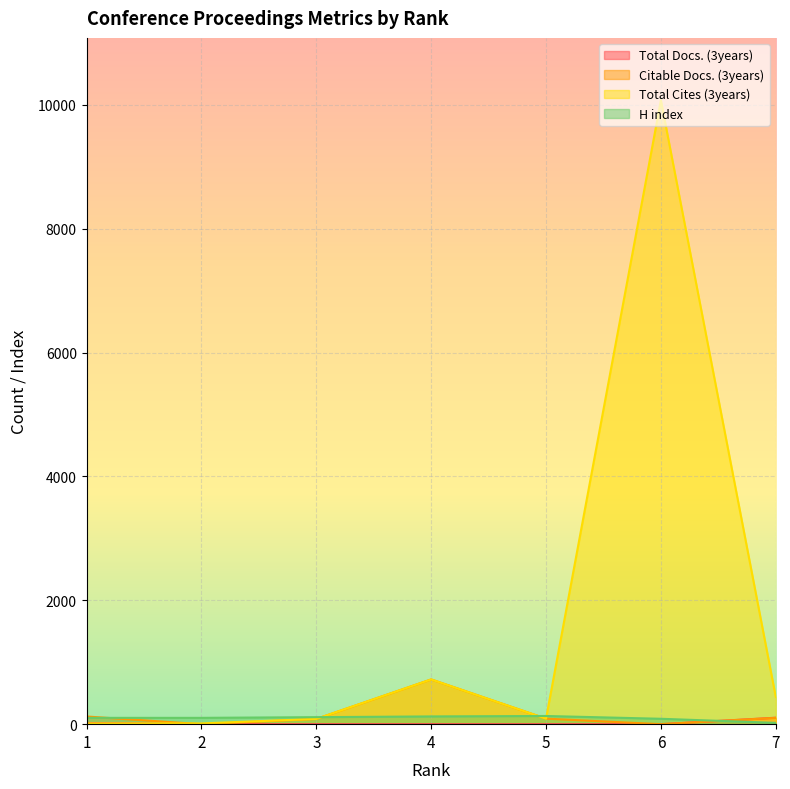

What are all the series names shown in the legend?

Total Docs. (3years), Citable Docs. (3years), Total Cites (3years), H index